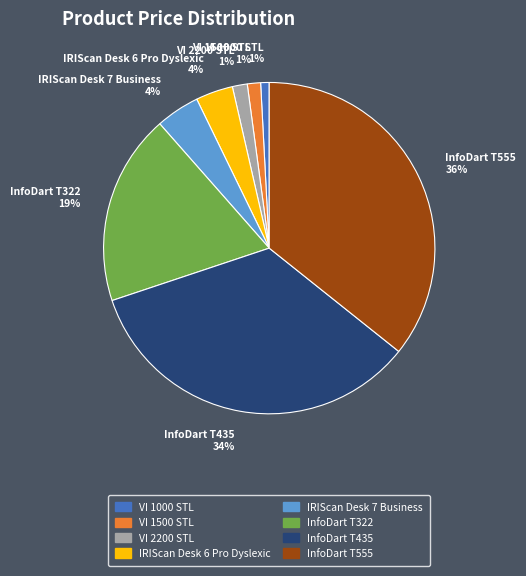

To the nearest percent, what percentage of the pie is VI 1500 STL 1%?

1%